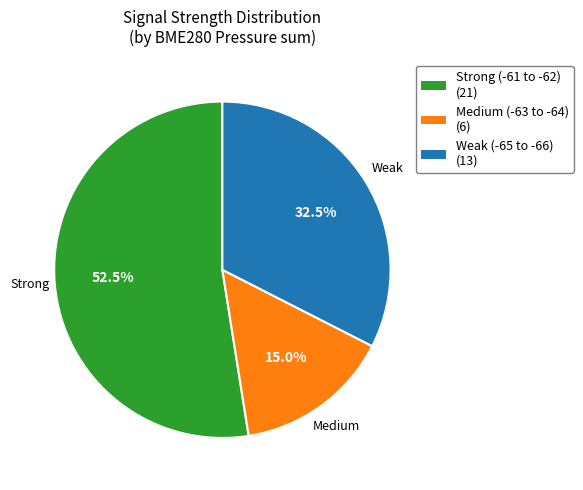

Which has a higher value, Medium (-63 to -64) (6) or Strong (-61 to -62) (21)?

Strong (-61 to -62) (21)